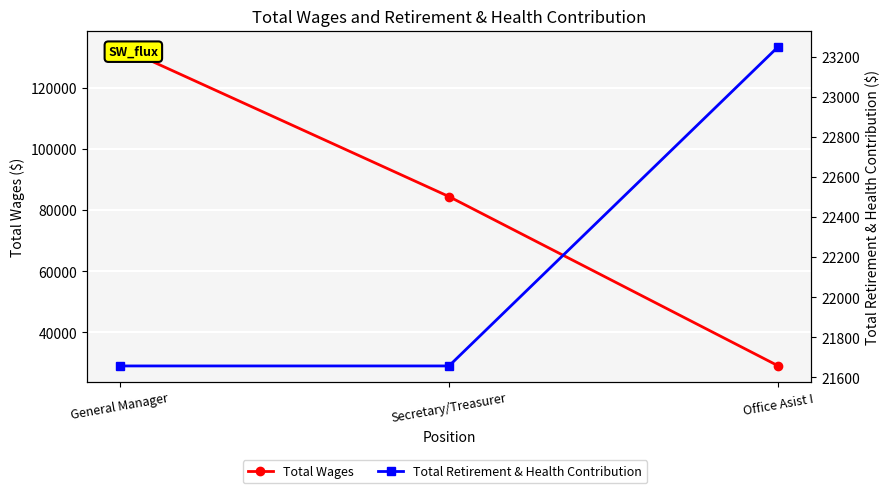

The Total Wages series shows 29032 at Office Asist I. True or false?

True